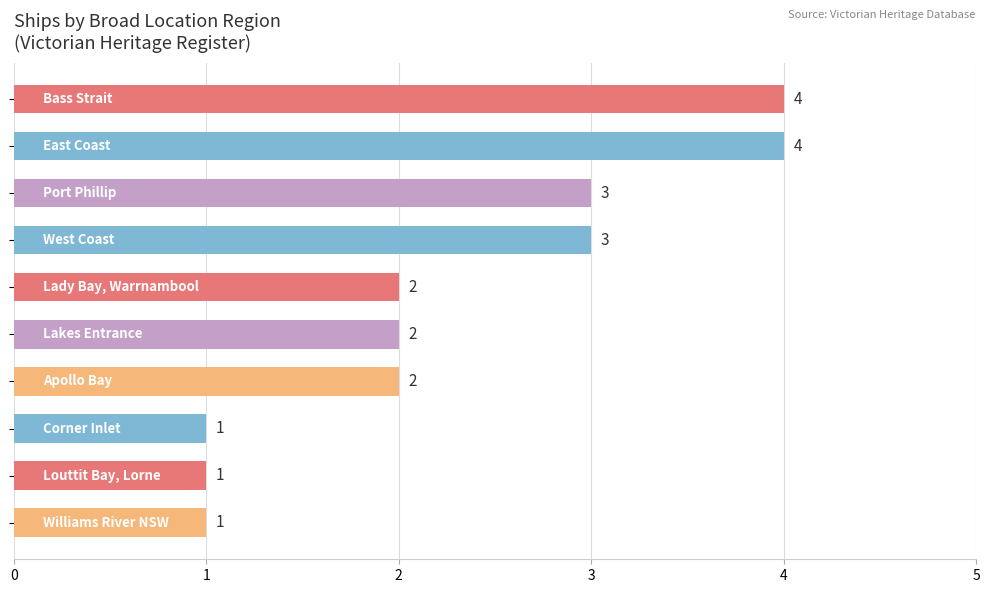

Are the bars grouped side by side (vs. stacked)?

No